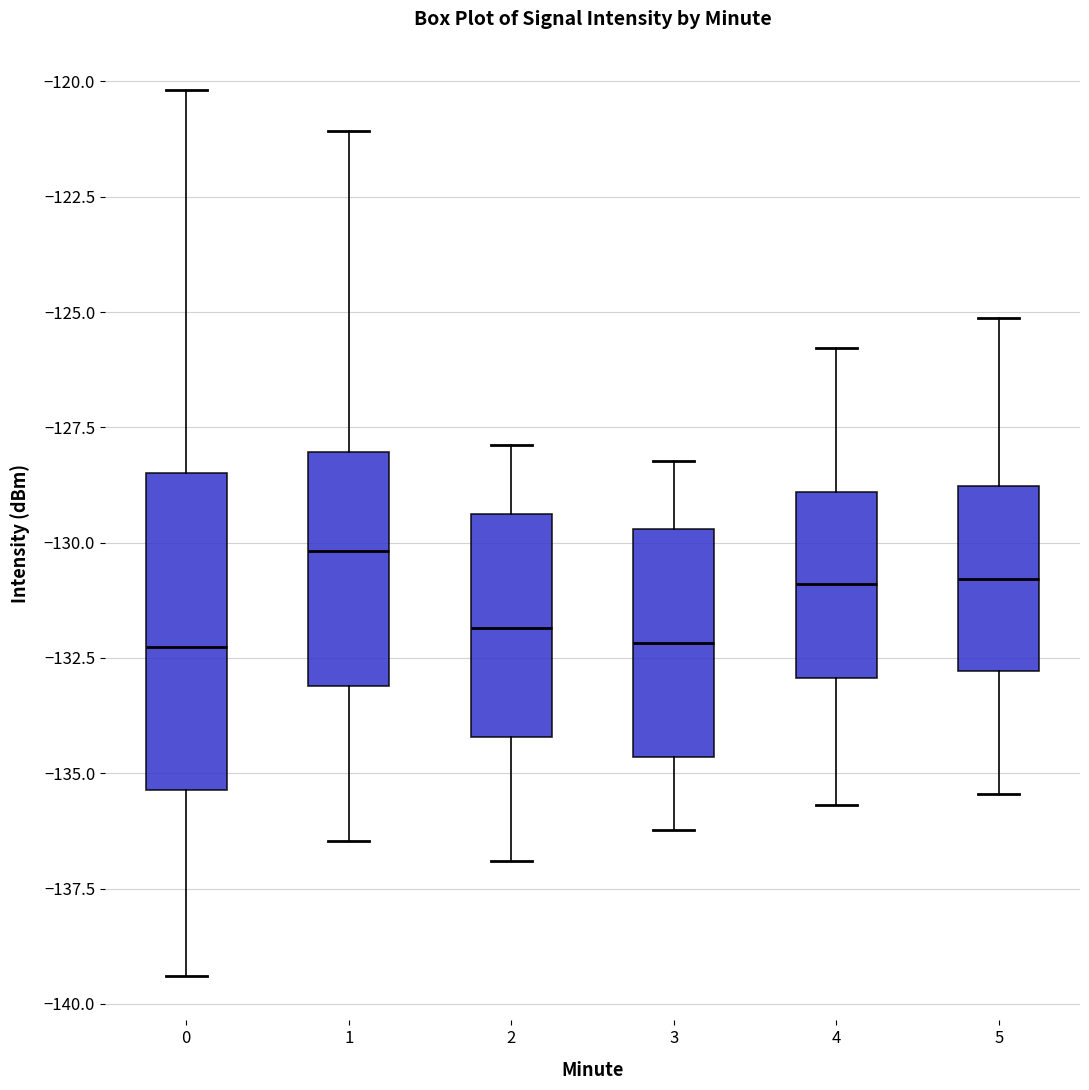

Reading left to right, read every box against the y-axis: the position of its median line, the range the box covers, and the ends of its whiskers. The values are not printed on the chart, so give them approximately, as read against the axis.

0: median -132.5, box -135.5 to -128.5, whiskers -139.5 to -120.0
1: median -130.0, box -133.0 to -128.0, whiskers -136.5 to -121.0
2: median -132.0, box -134.0 to -129.5, whiskers -137.0 to -128.0
3: median -132.0, box -134.5 to -129.5, whiskers -136.0 to -128.0
4: median -131.0, box -133.0 to -129.0, whiskers -135.5 to -126.0
5: median -131.0, box -133.0 to -129.0, whiskers -135.5 to -125.0